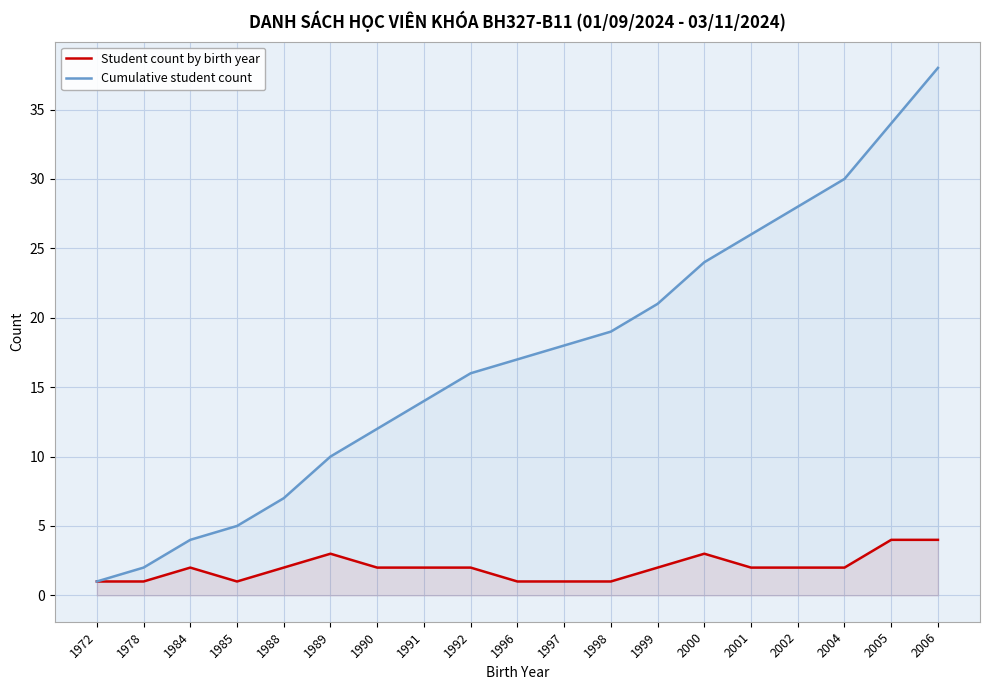

What is the value of the Cumulative student count point at the 1st from the left?

1